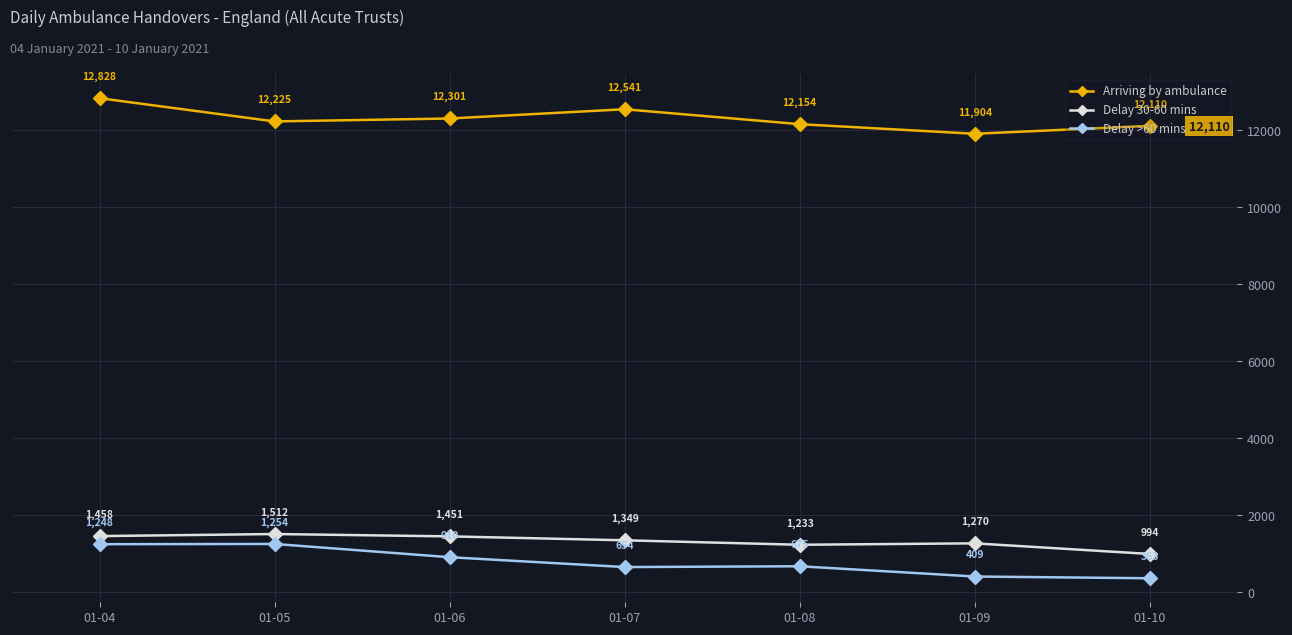

What is the difference between the Arriving by ambulance values at 01-04 and 01-07?

287